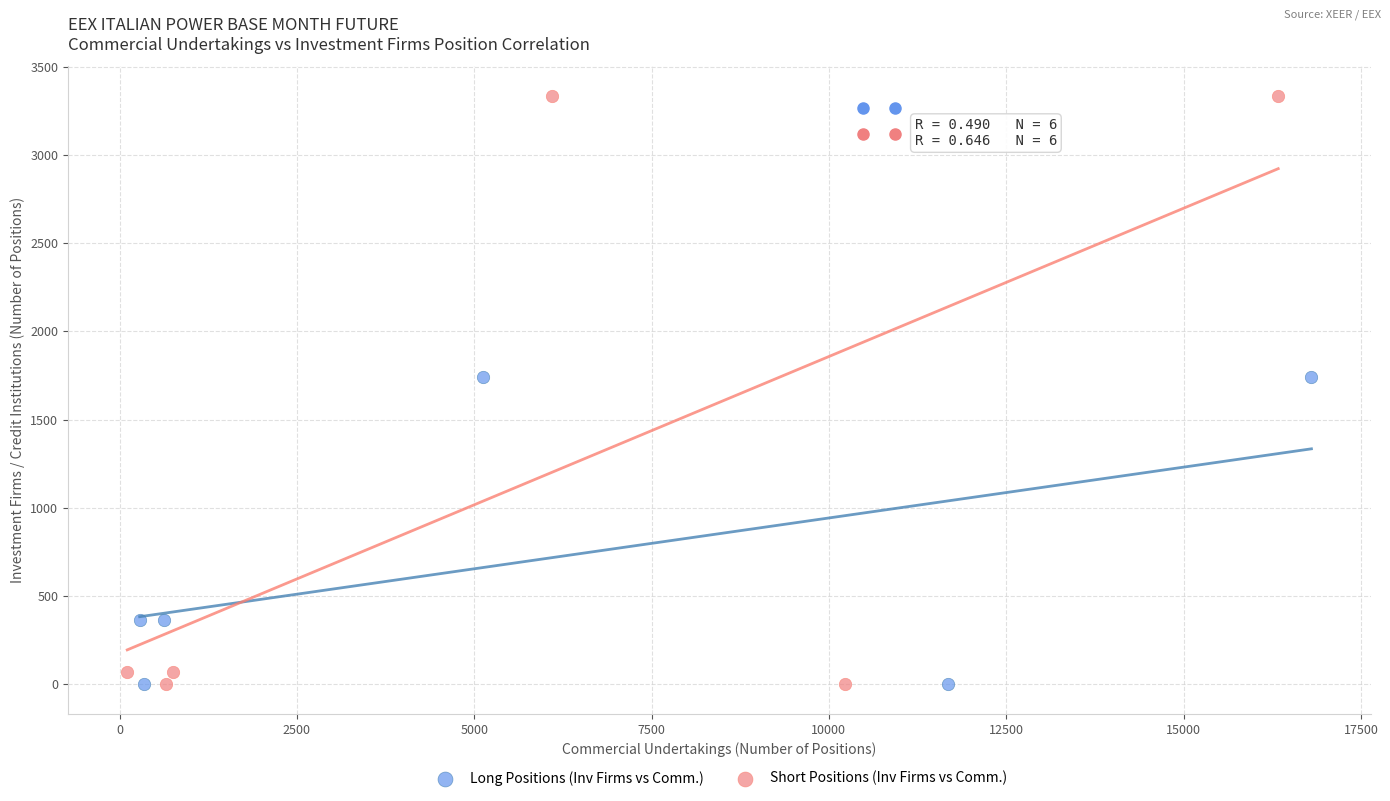

What are all the series names shown in the legend?

Long Positions (Inv Firms vs Comm.), Short Positions (Inv Firms vs Comm.)